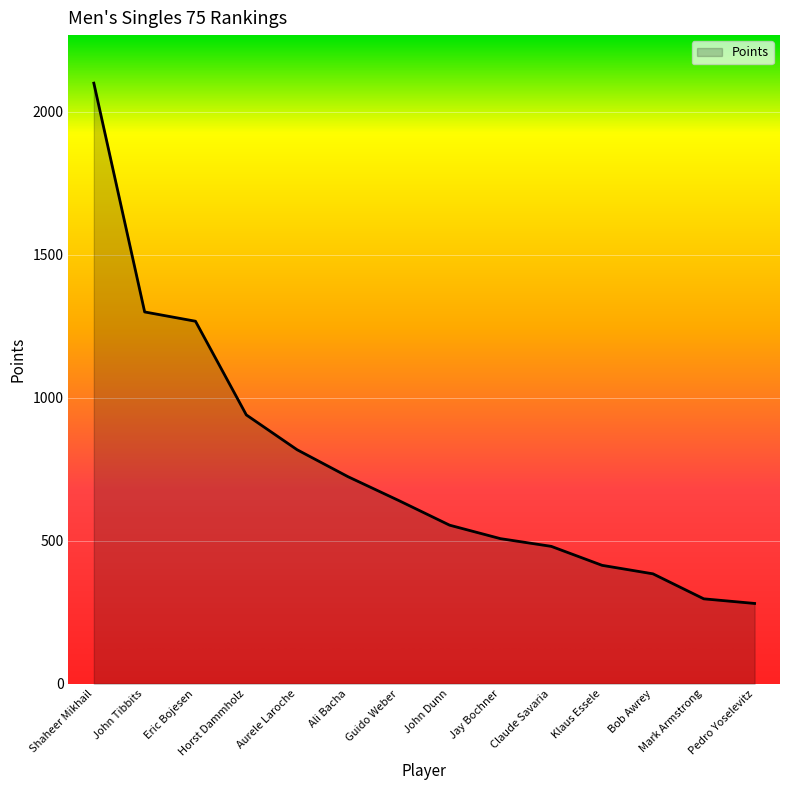

What is the greatest value displayed?

2100.0